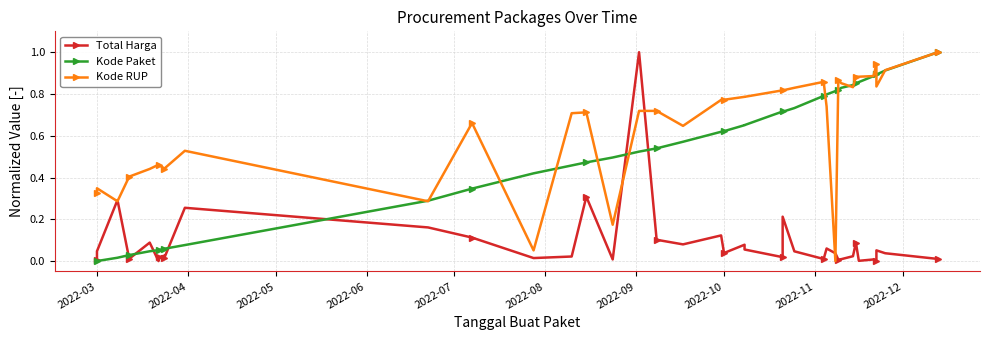

At which label is Kode Paket closest to 0?

2022-03